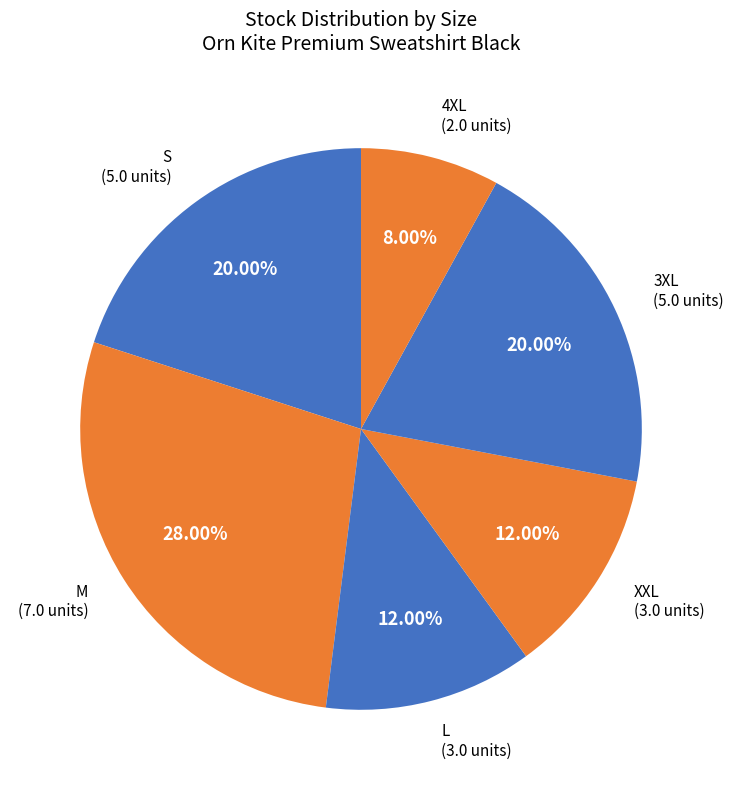

Does M account for over 50% of the chart?

No